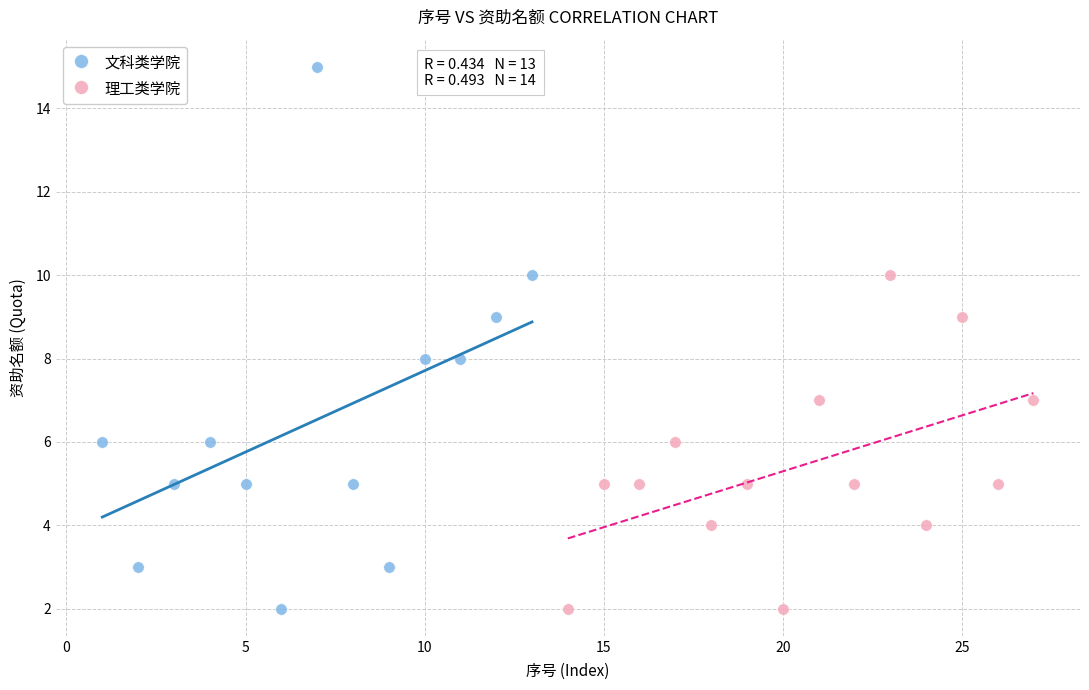

Which series has the widest spread of Y values?

文科类学院